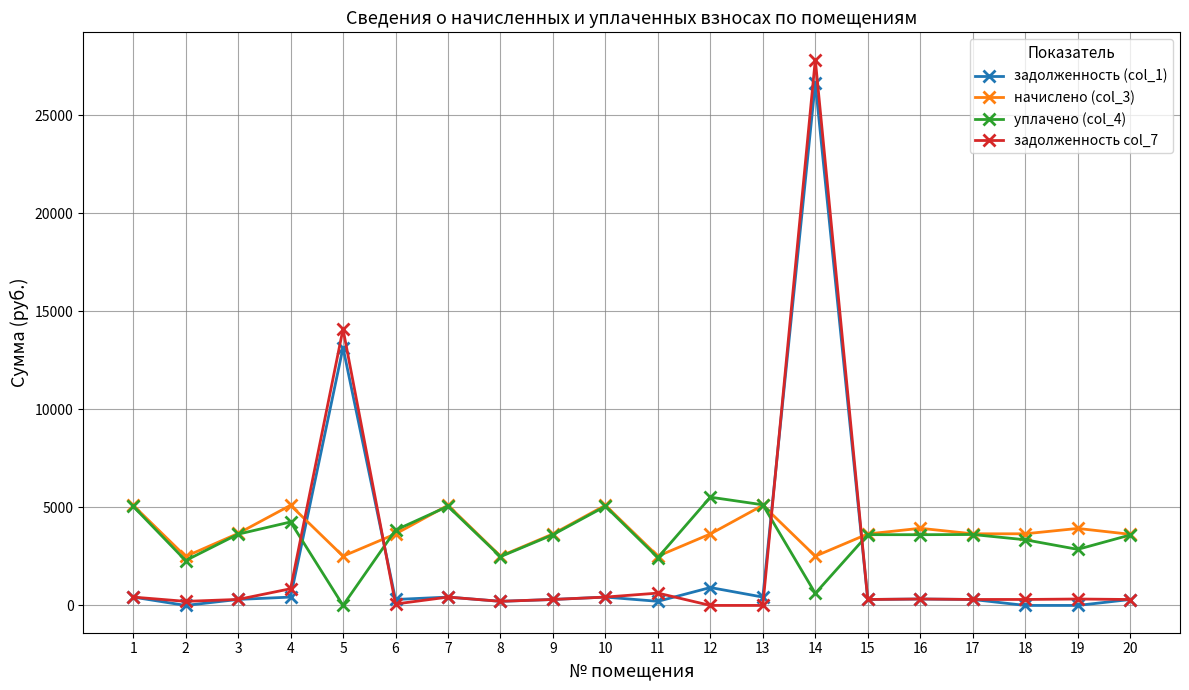

Which category has the highest value across all series?

14